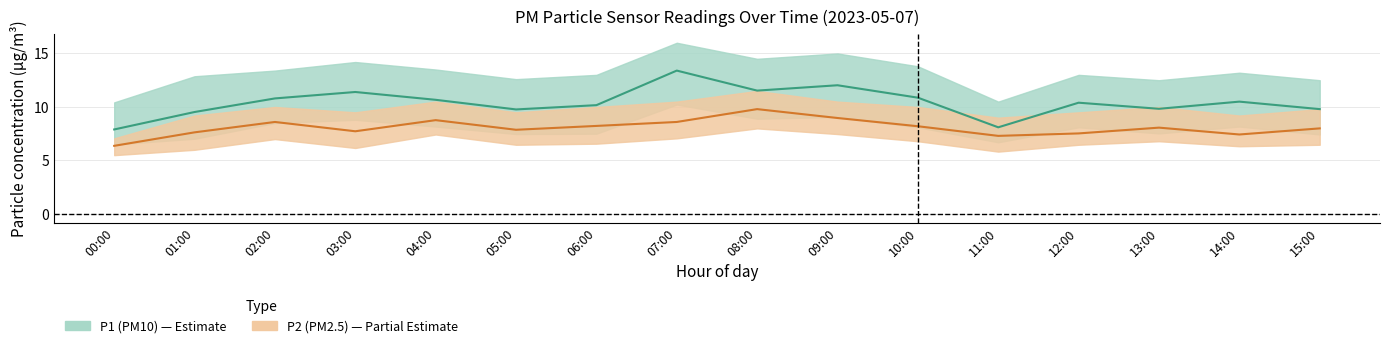

What is the label of the 16th point from the right?

00:00